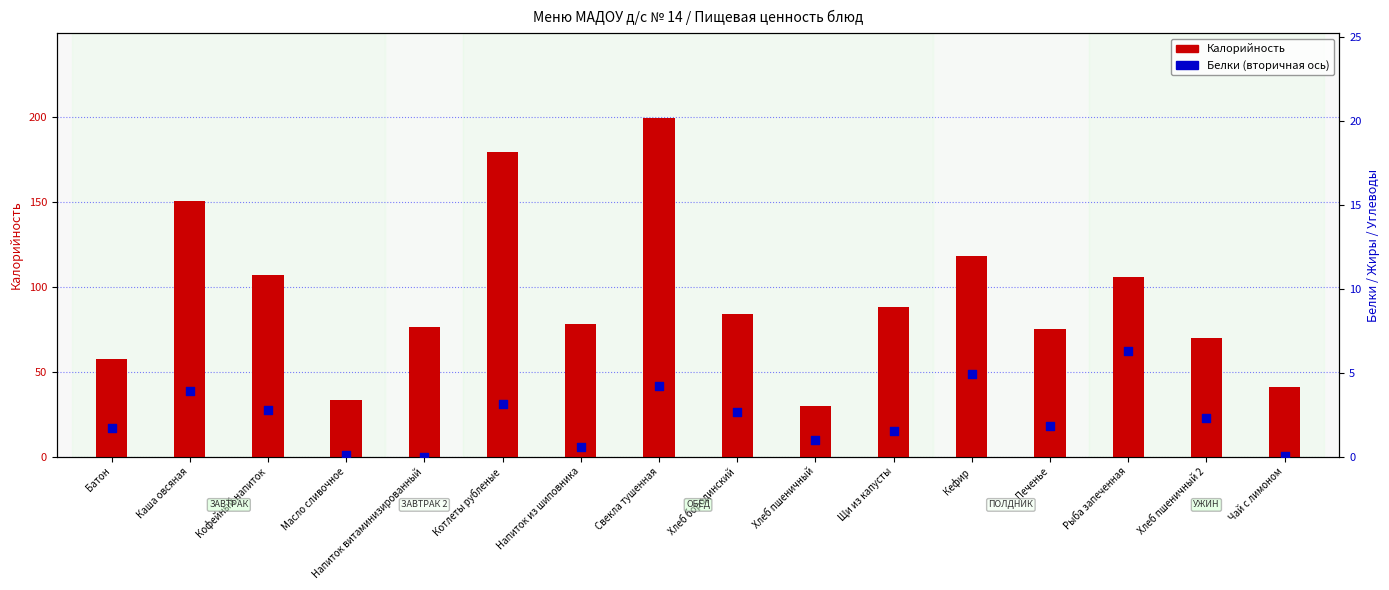

What is the total value across all series at Хлеб пшеничный?

30.5